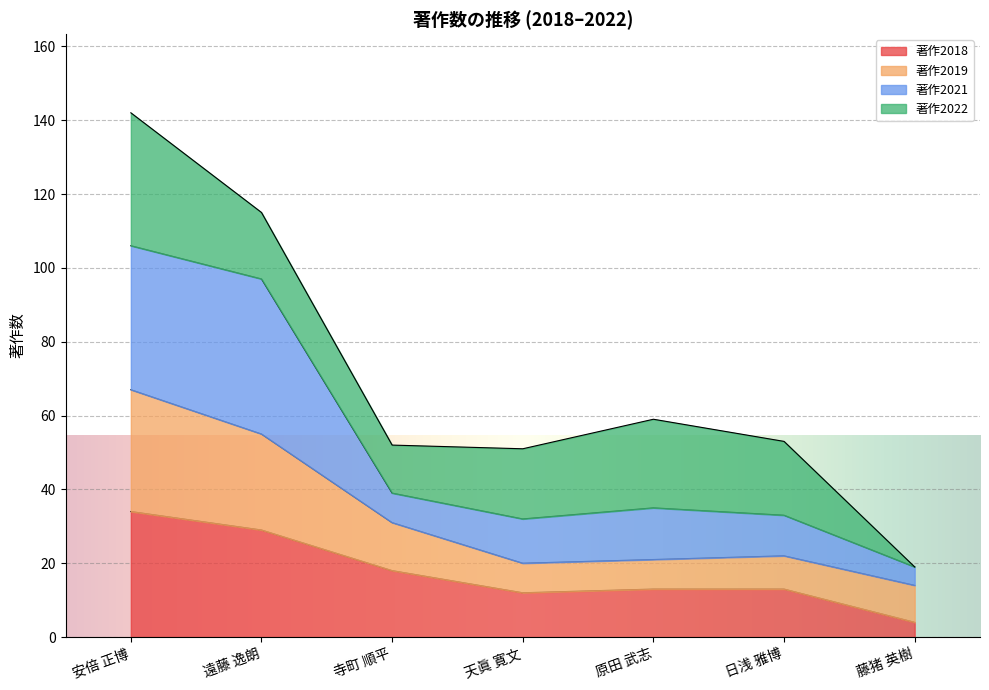

What is the value of the 著作2019 point at the 7th from the left?

14